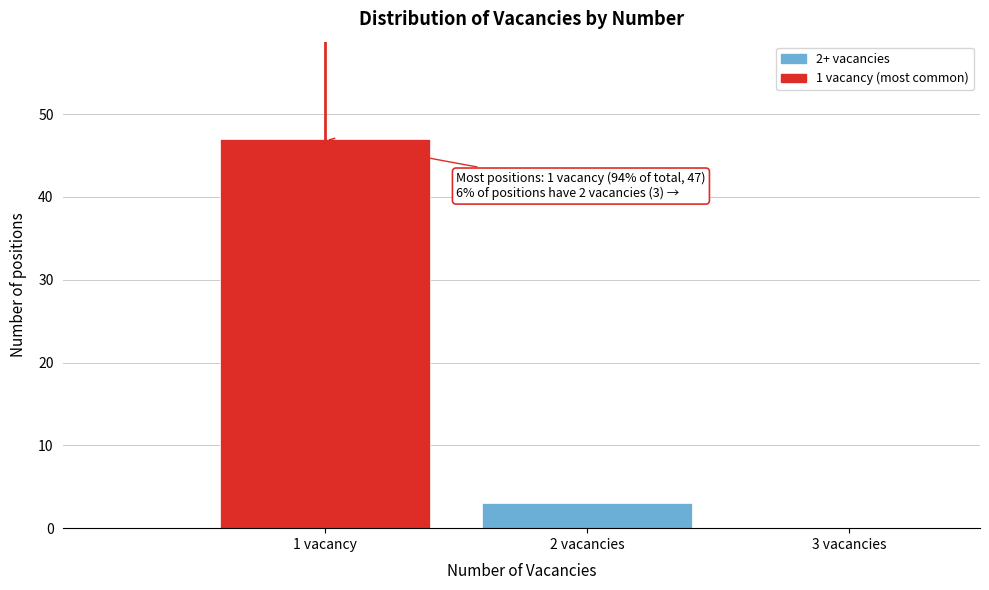

Reading right to left, what are all the values shown in this chart?

3 vacancies=0	2 vacancies=3	1 vacancy=47